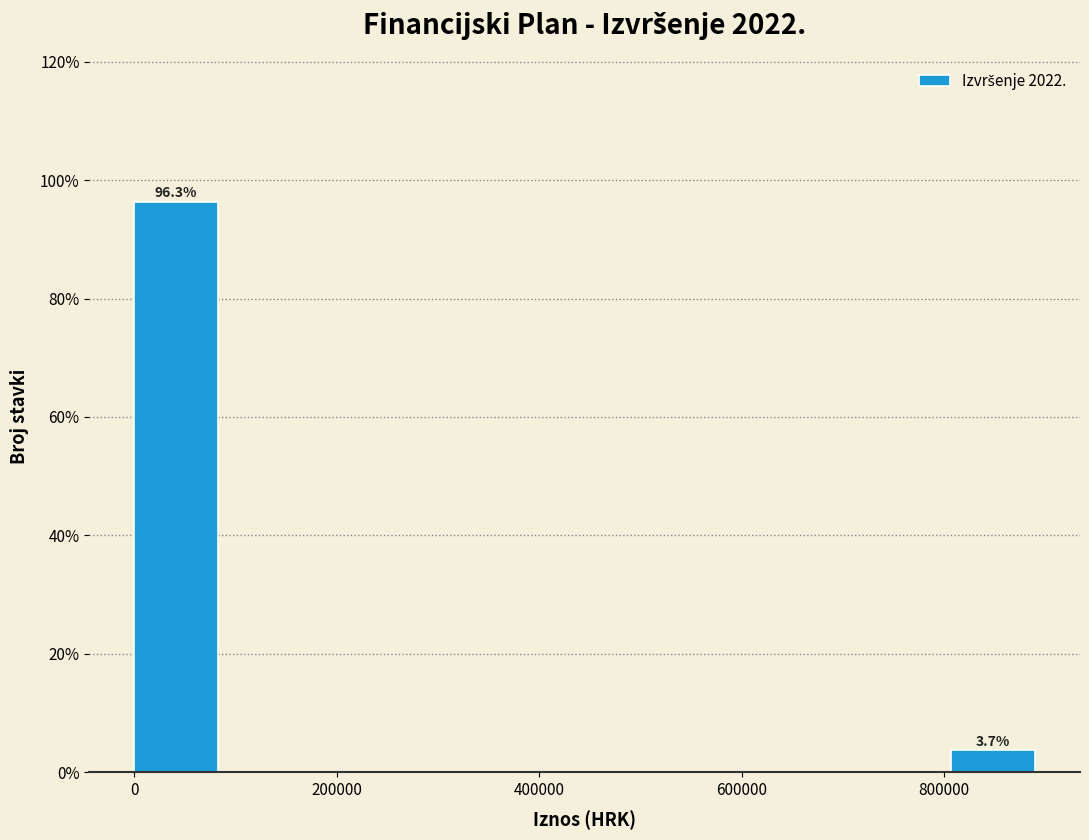

Over which range of the x-axis is the bar tallest?

0 to 80000